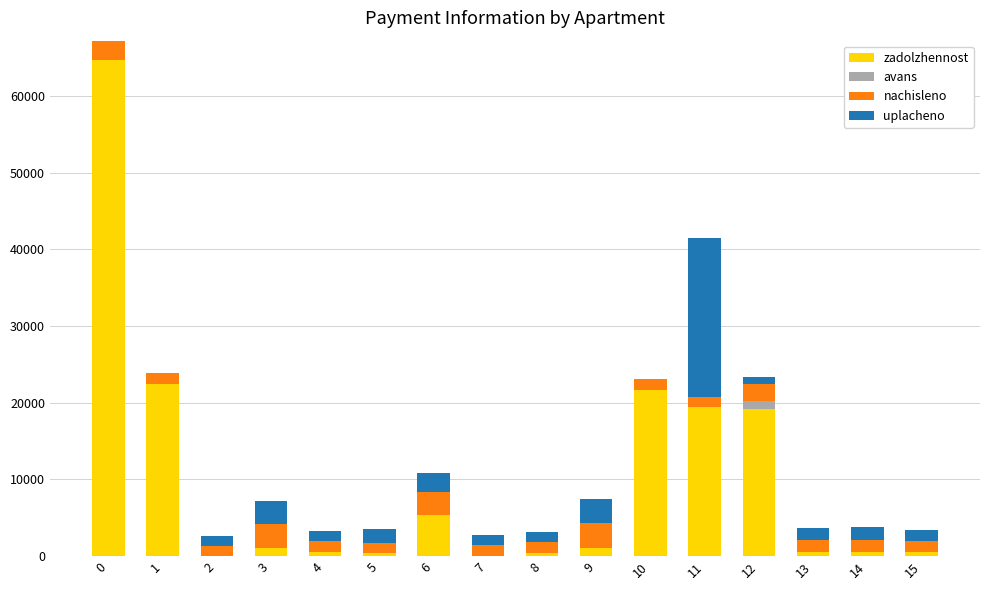

The value of zadolzhennost at 1 is 33940.6. True or false?

False